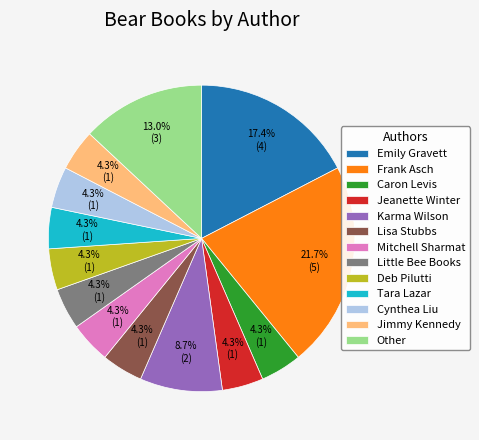

Approximately how many times larger is the value at Lisa Stubbs compared to Caron Levis?

1.0